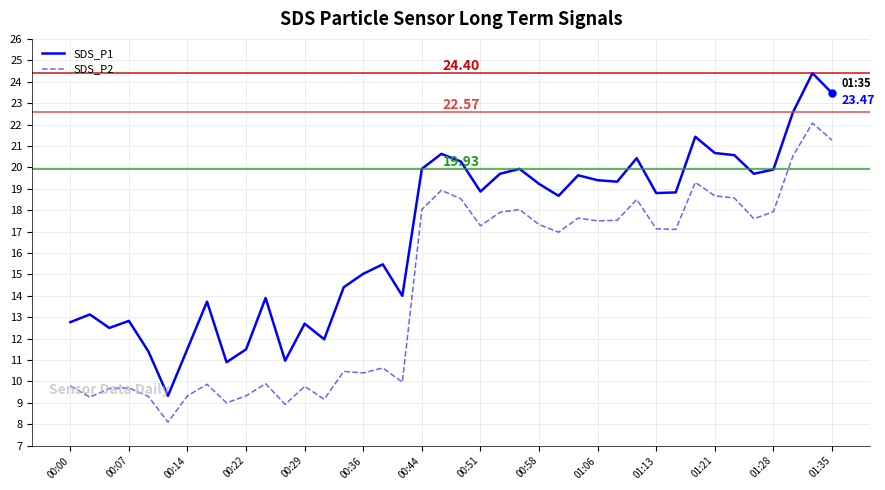

At how many categories does at least one series exceed 16?

22